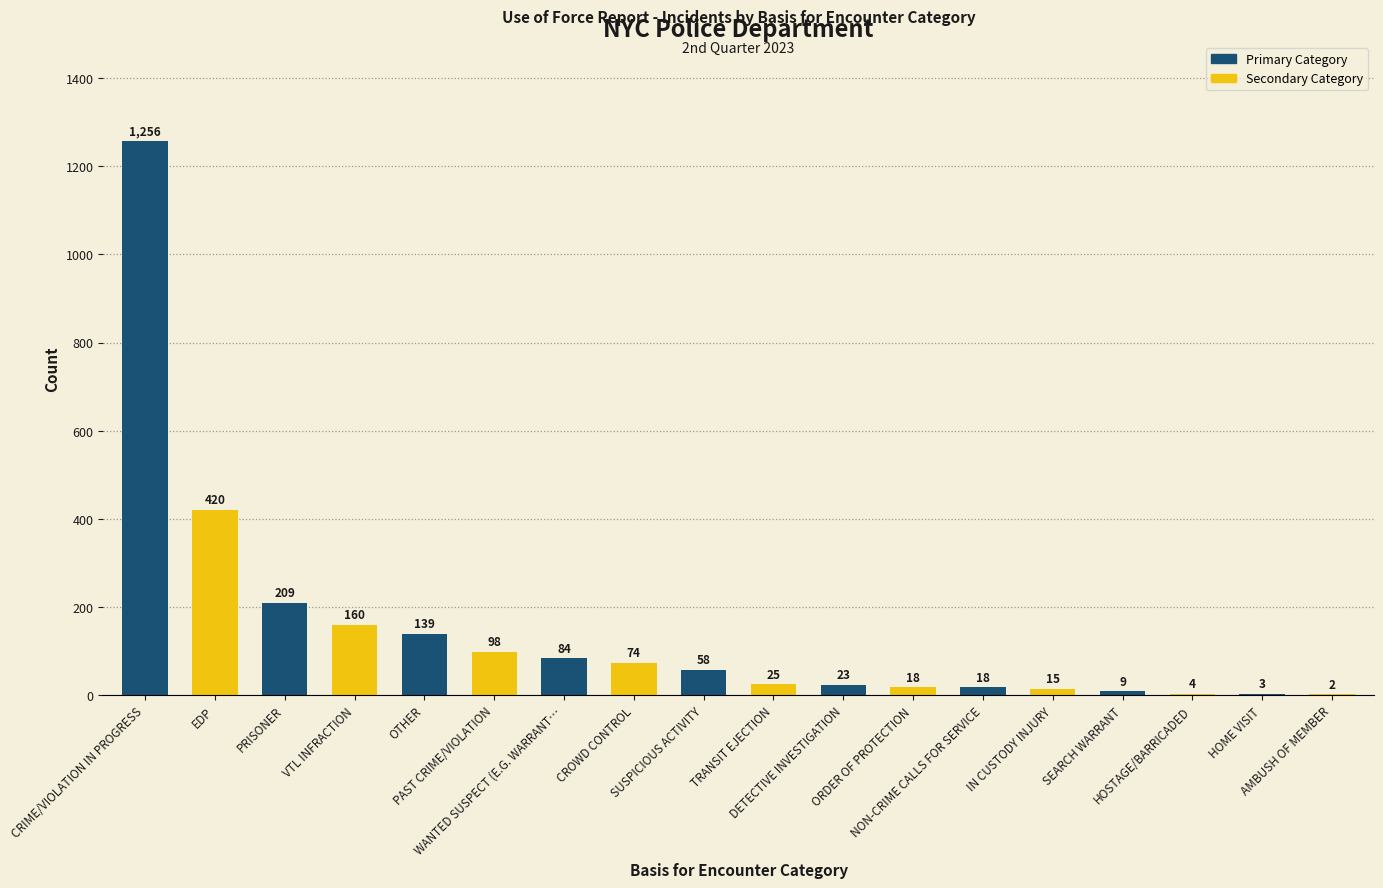

What is the sum of all values?

2615